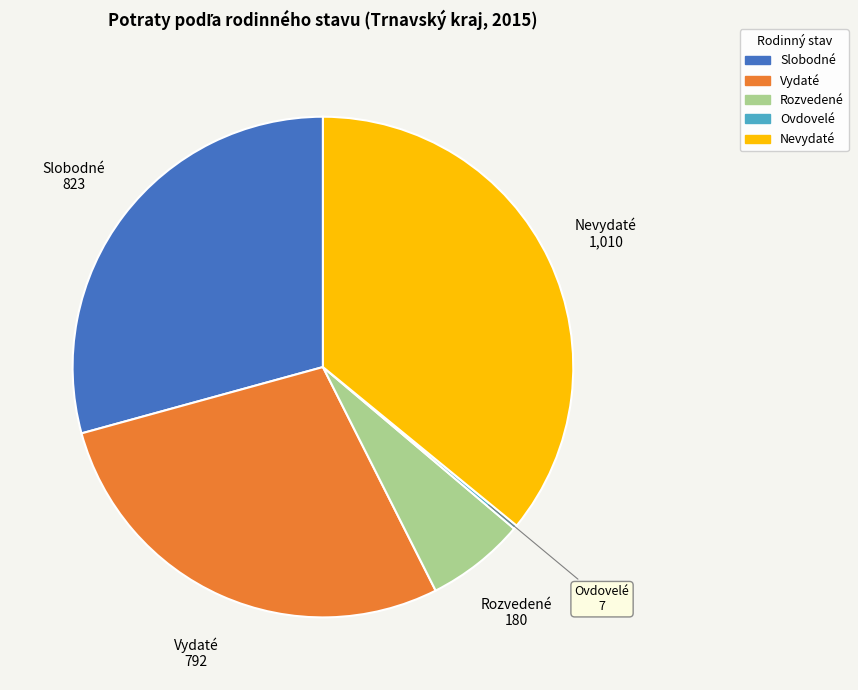

What is the ratio of the value at Nevydaté to the value at Vydaté?

1.3